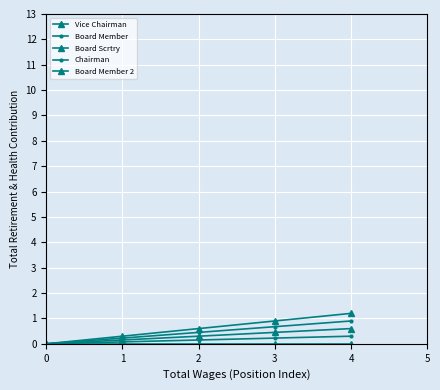

Reading left to right, what are all the values shown in this chart?

Vice Chairman: 0.0	0.0	0.0	0.0	0.0
Board Member: 0.0	0.1	0.1	0.2	0.3
Board Scrtry: 0.0	0.1	0.3	0.4	0.6
Chairman: 0.0	0.2	0.5	0.7	0.9
Board Member 2: 0.0	0.3	0.6	0.9	1.2